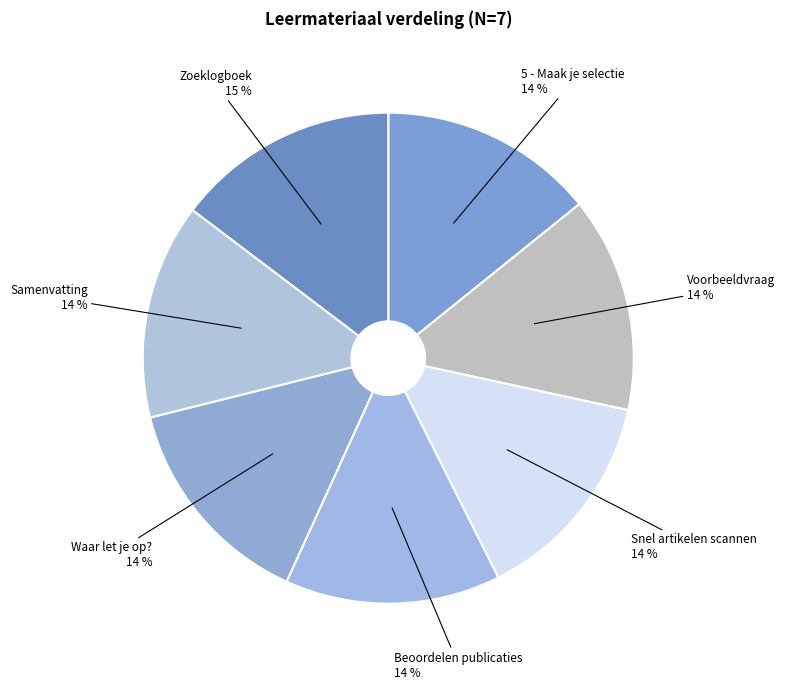

Do Zoeklogboek and Voorbeeldvraag together represent more than half of the pie?

No